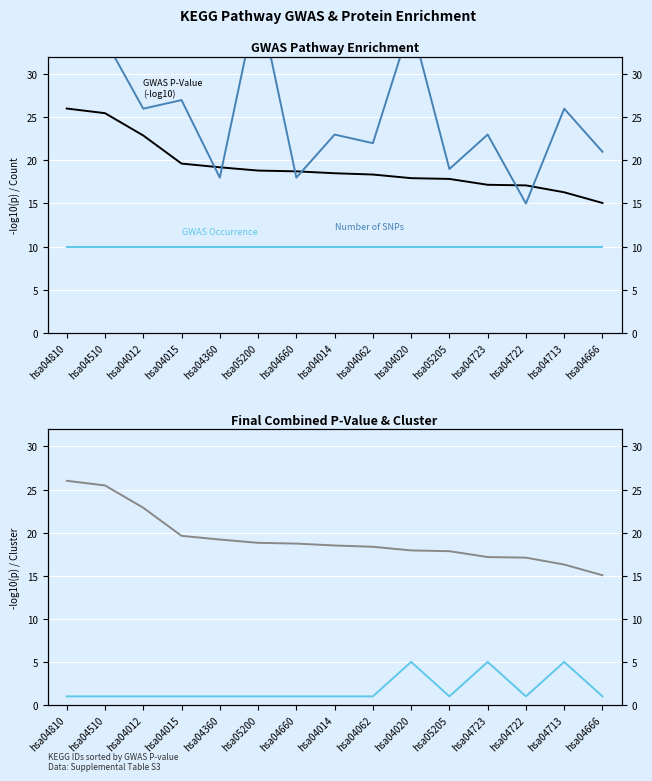

Is it true that Number of SNPs equals 26.0 at hsa04713?

True